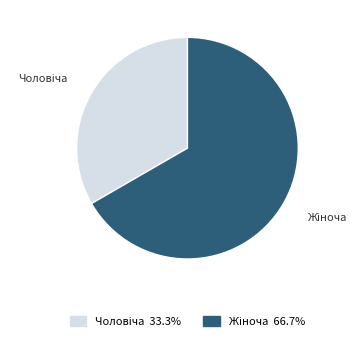

Is there a majority slice in this chart?

Yes